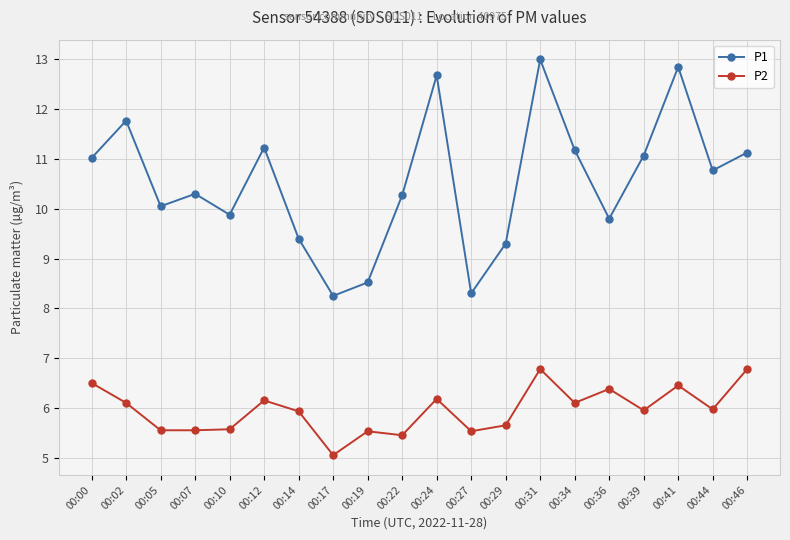

True or false: P1 and P2 intersect in this chart.

False